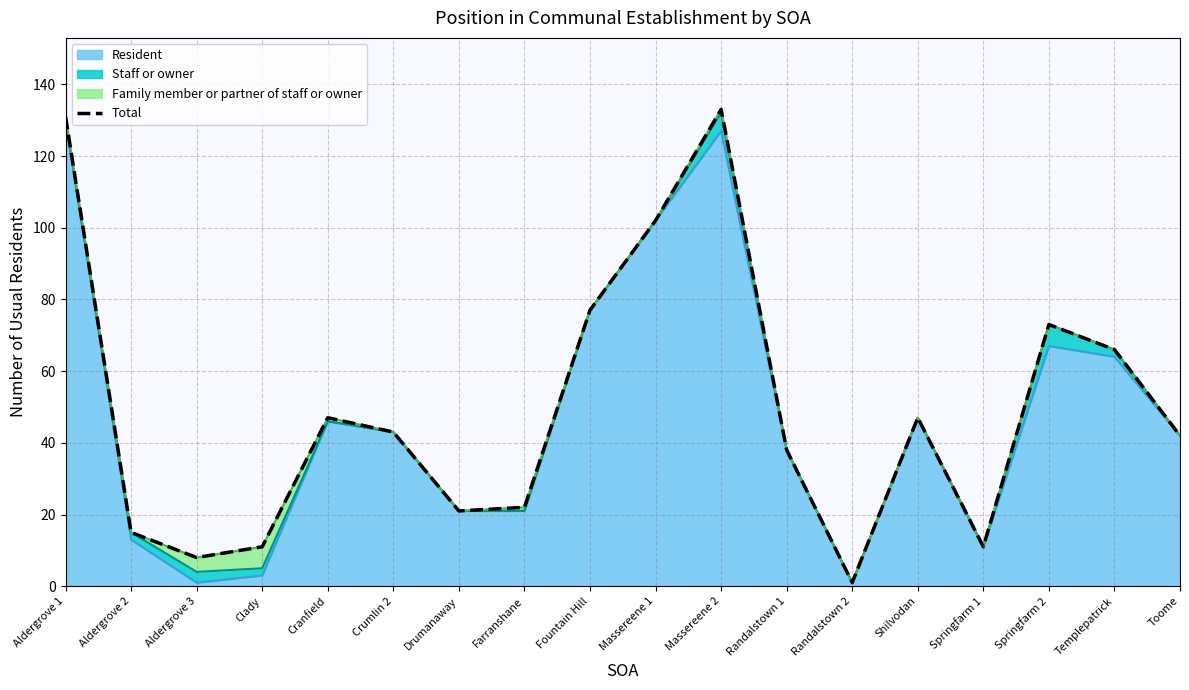

Approximately how many times larger is the value at Aldergrove 3 compared to Farranshane?

0.4